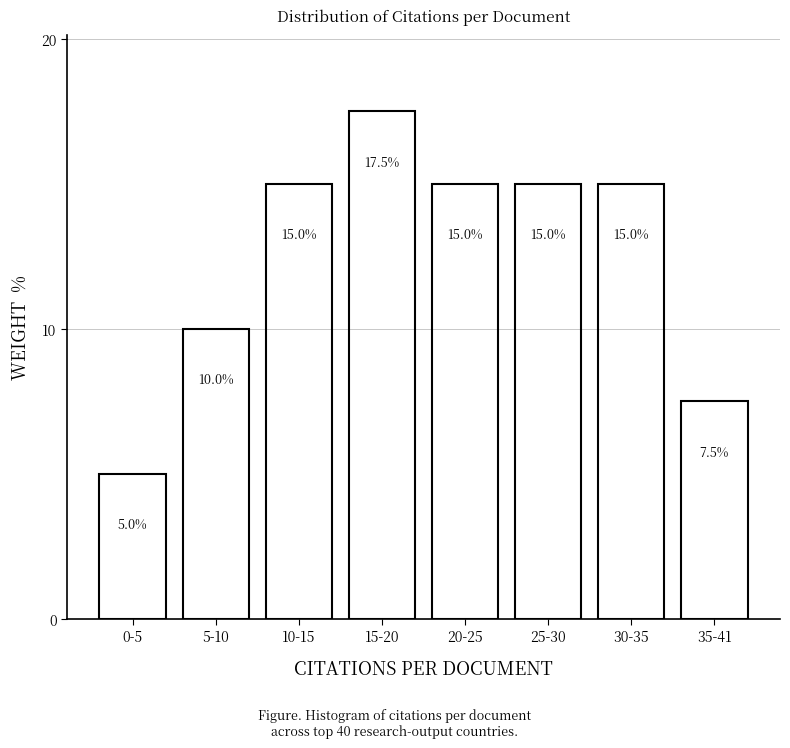

Reading left to right, extract all data points from this chart.

0-5=5.0	5-10=10.0	10-15=15.0	15-20=17.5	20-25=15.0	25-30=15.0	30-35=15.0	35-41=7.5